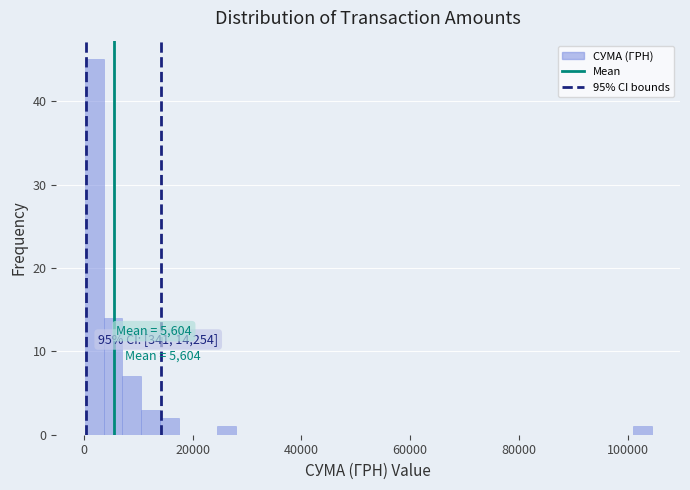

Read against the x-axis, roughly where is the centre of the tallest bar?

2000